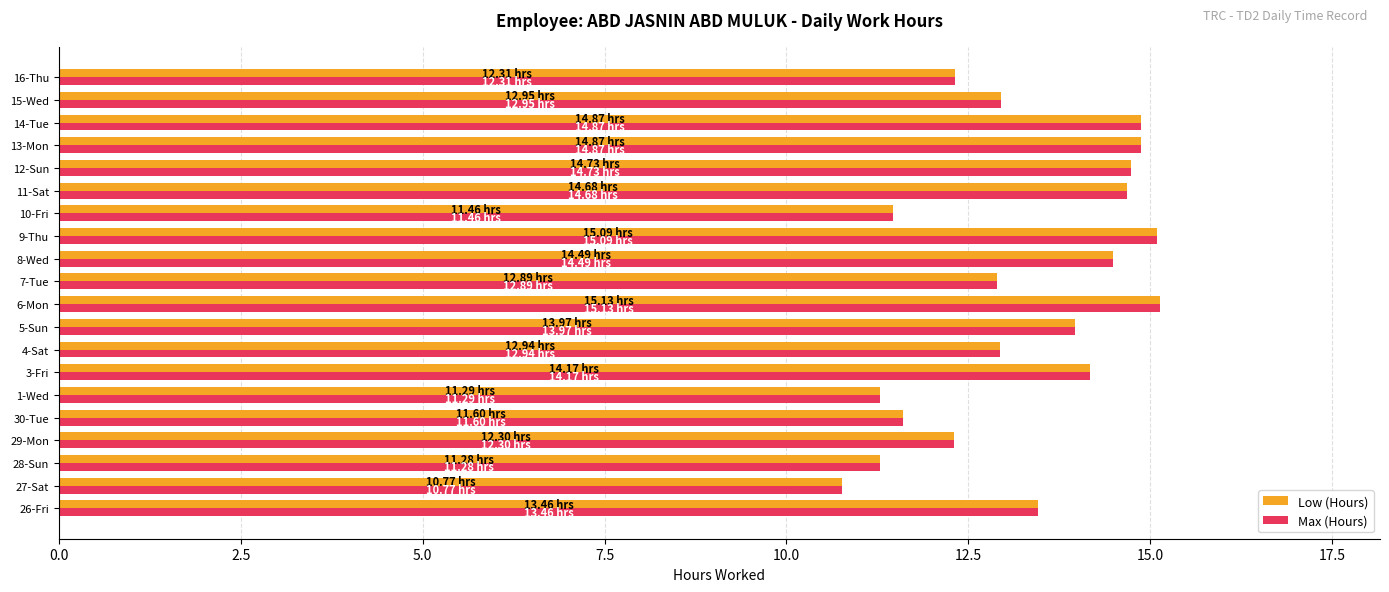

What is the difference between the maximum and minimum values in the Max (Hours) series?

4.4